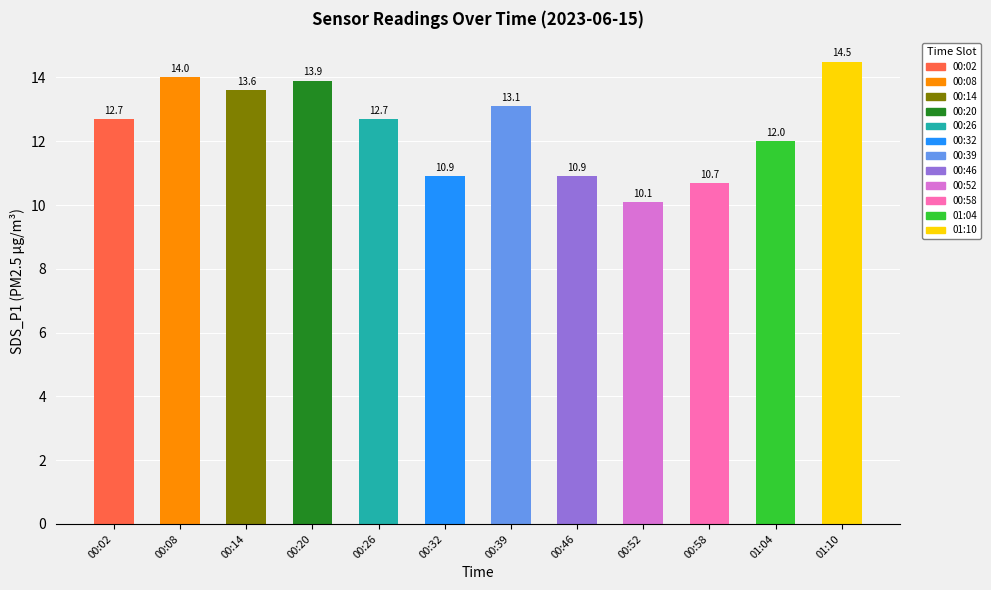

How many bars are there in total?

12